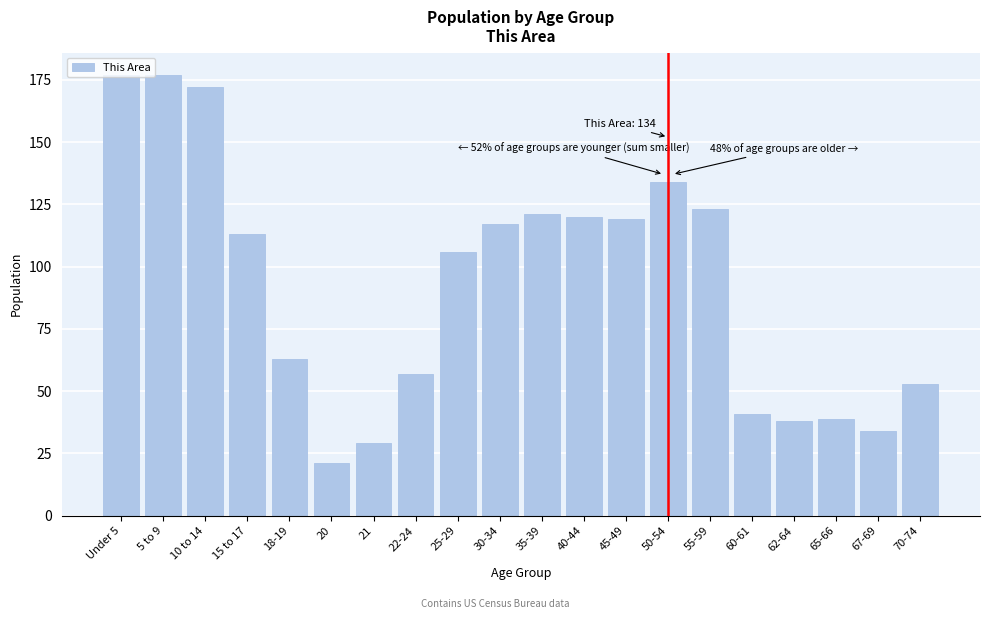

True or false: the data shows 123 at 55-59.

True